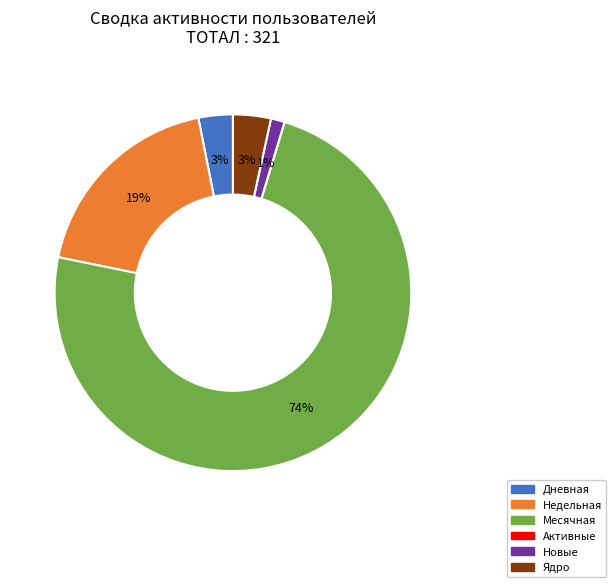

True or false: Месячная accounts for 74% of the total.

True